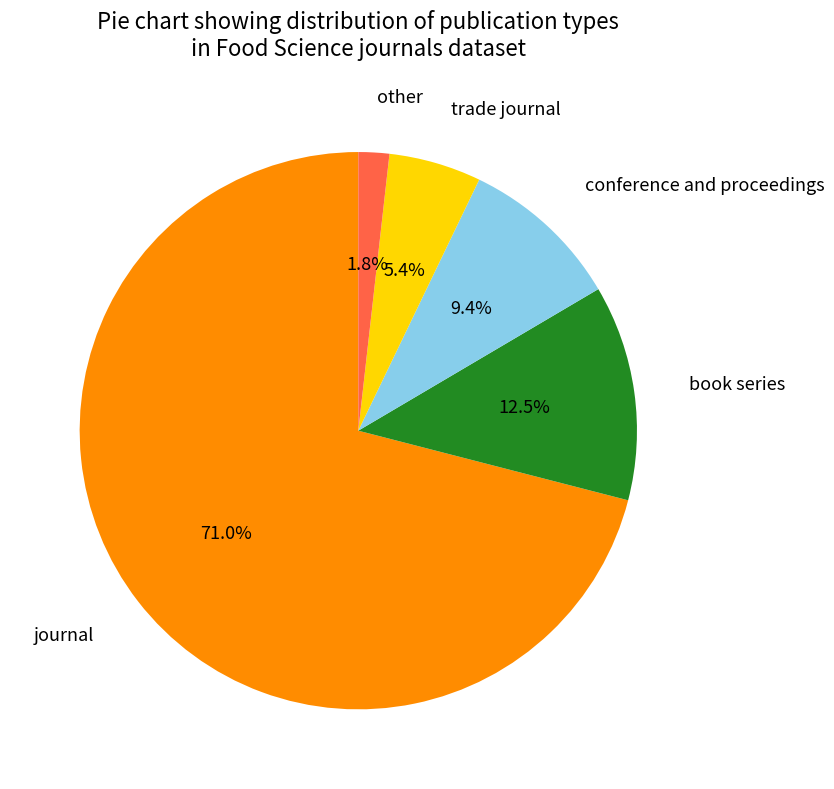

Which slice is the largest?

journal